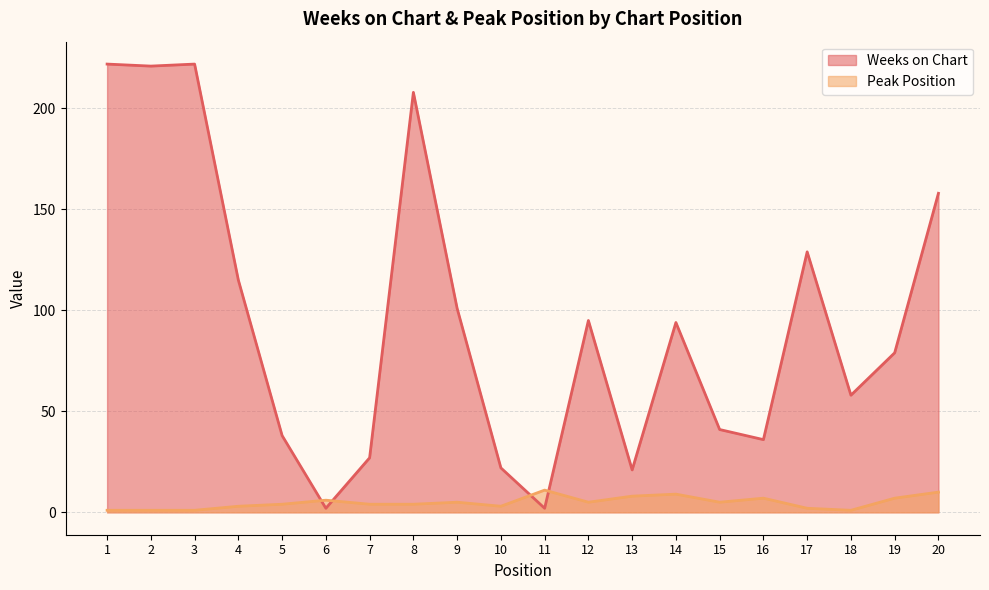

At 9, list the series in order from smallest to largest.

Peak Position, Weeks on Chart